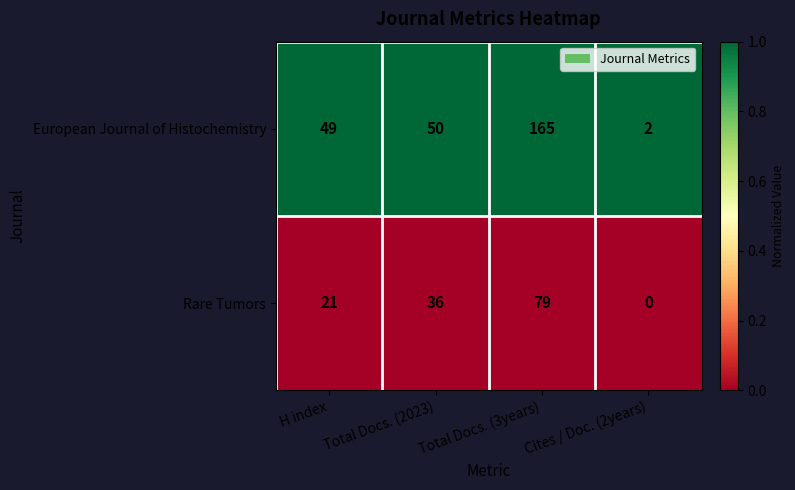

Rank the series at Cites / Doc. (2years) from highest to lowest value.

European Journal of Histochemistry, Rare Tumors